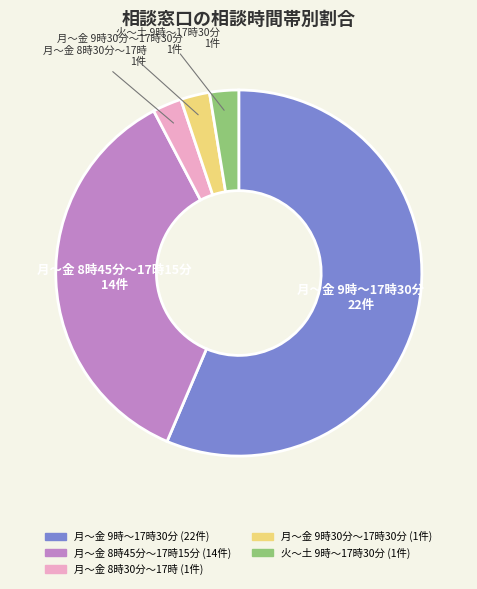

Which slice is the largest?

月～金 9時～17時30分